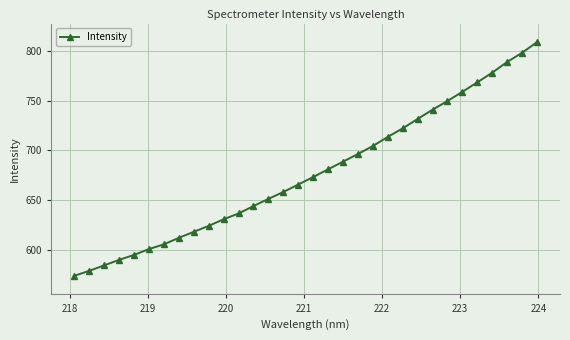

Does the chart display data point markers on the line(s)?

Yes